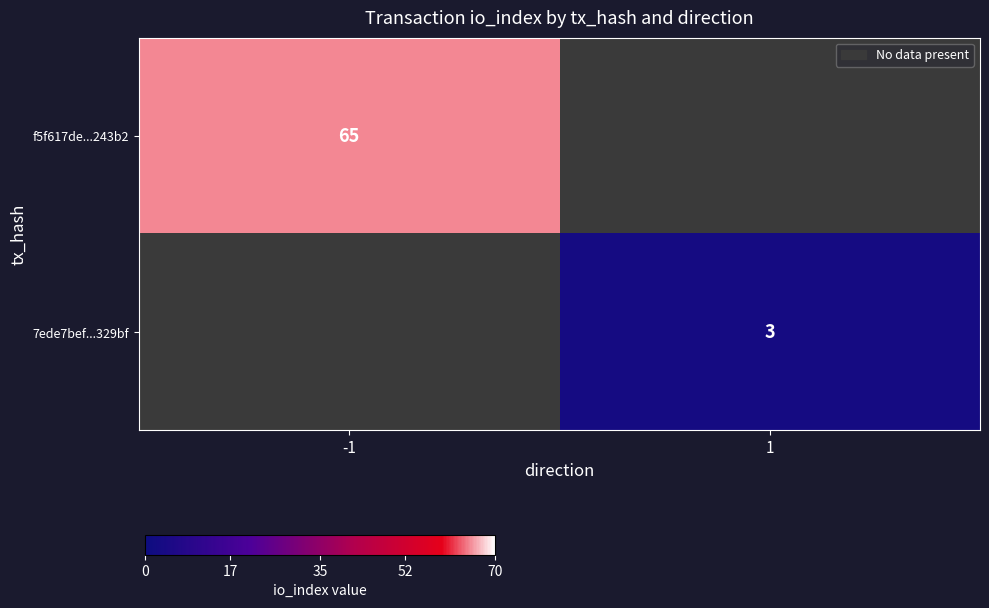

The f5f617de...243b2 series shows 36 at -1. True or false?

False